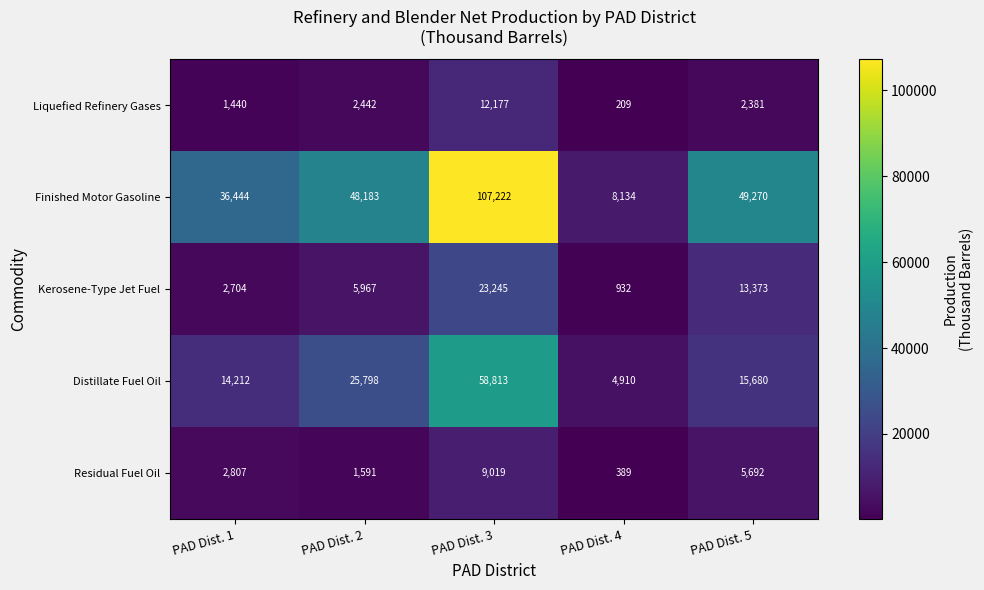

At which label does Distillate Fuel Oil reach its peak?

PAD Dist. 3